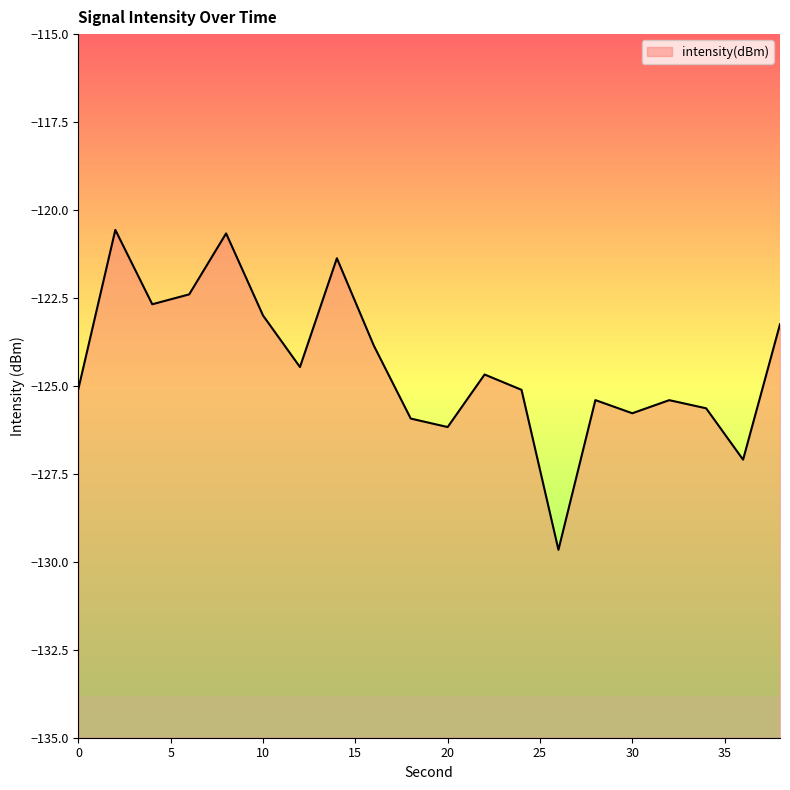

List the labels in order of value, largest first.

2, 8, 14, 6, 4, 10, 38, 16, 12, 22, 0, 24, 28, 32, 34, 30, 18, 20, 36, 26